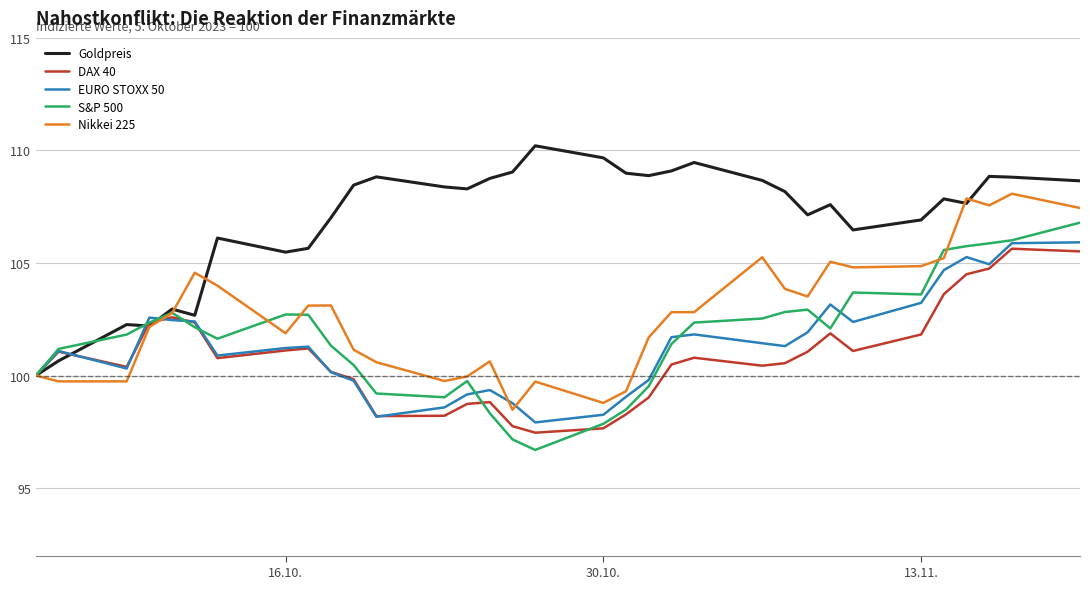

What is the difference between the second highest and minimum values in the EURO STOXX 50 series?

8.0